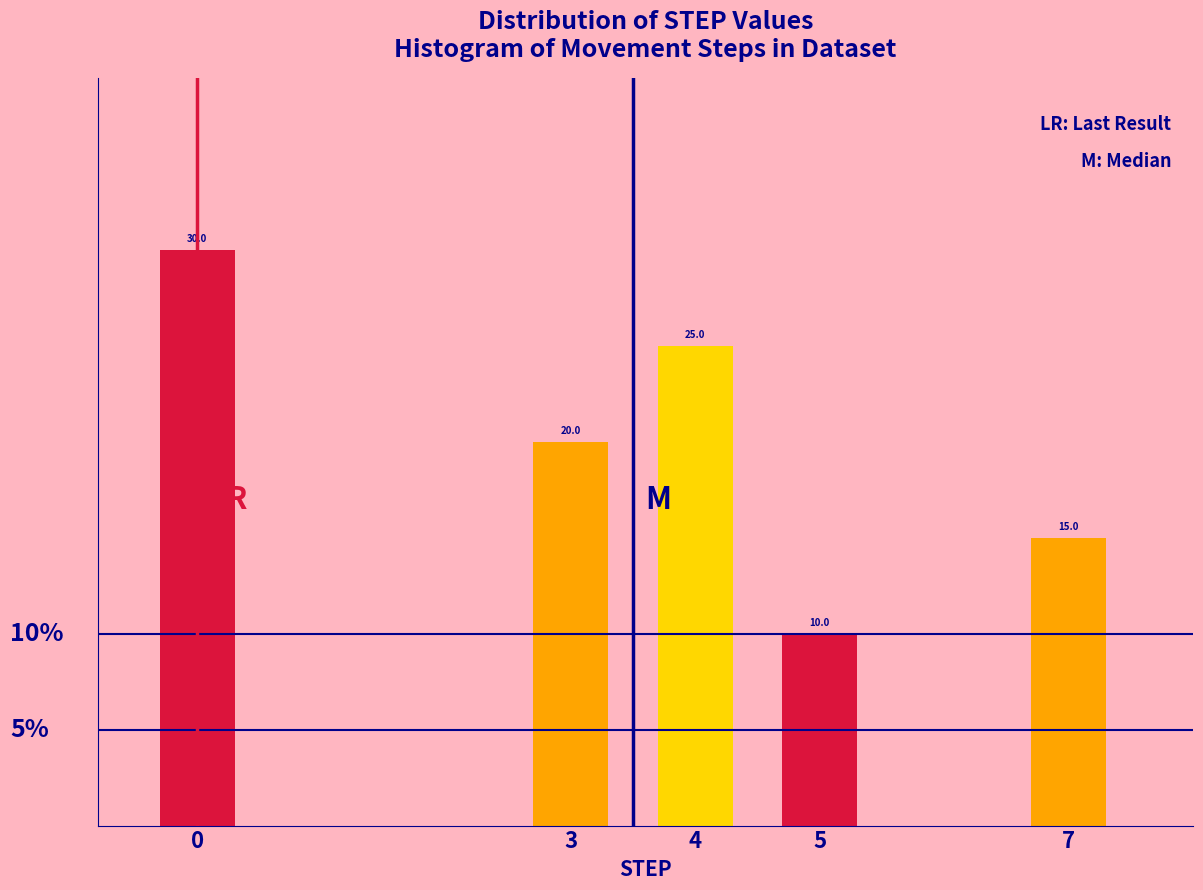

Reading left to right, what are all the values shown in this chart?

30	20	25	10	15